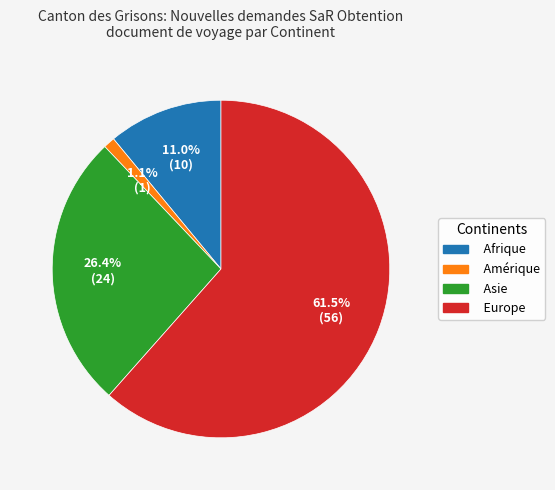

How many segments does this pie chart have?

4